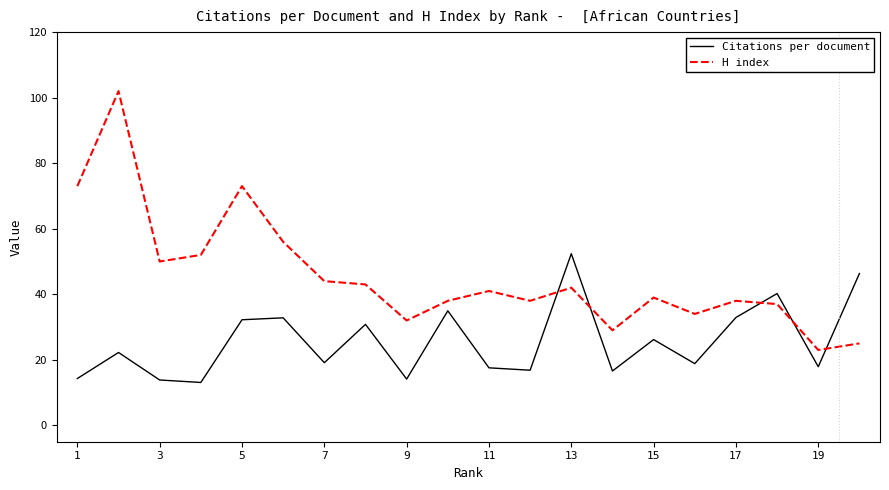

After their last crossing, which series has the higher values: Citations per document or H index?

Citations per document